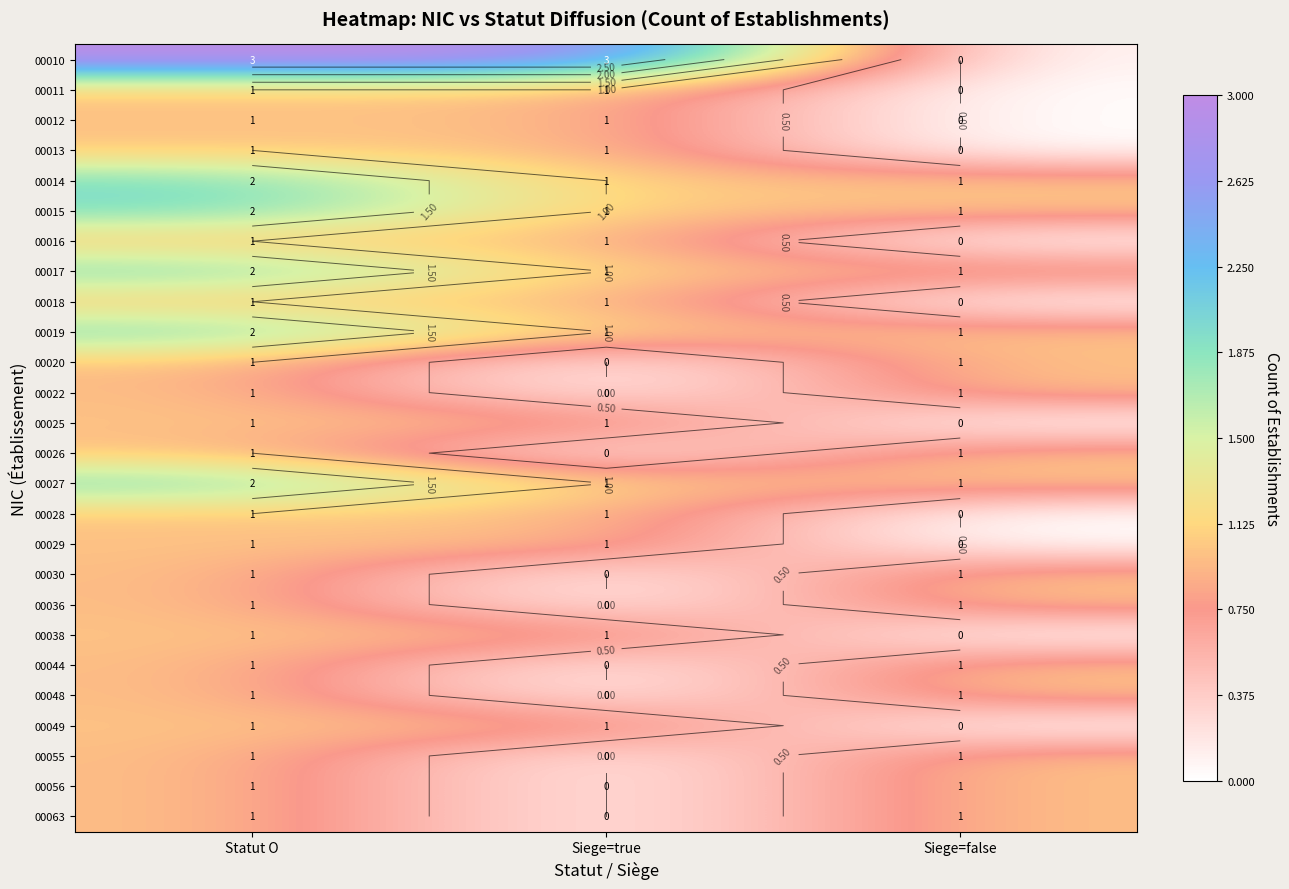

Is it true that 00011 equals 1 at Siege=true?

True